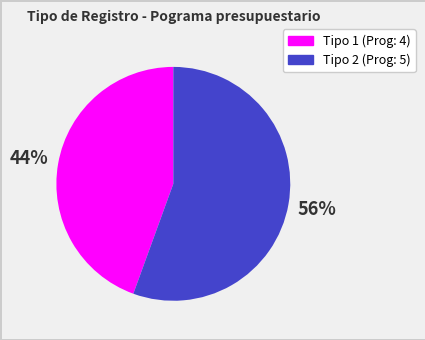

To the nearest percent, what is the average slice percentage?

50%